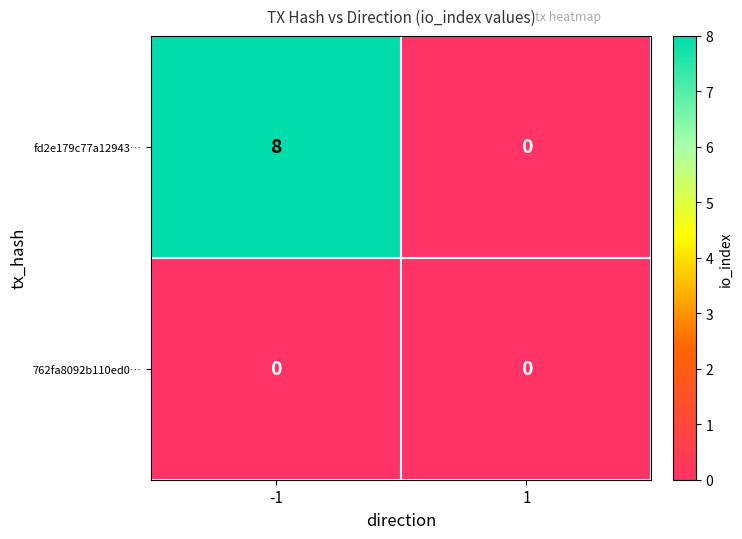

At which category is the sum across all series the highest?

-1